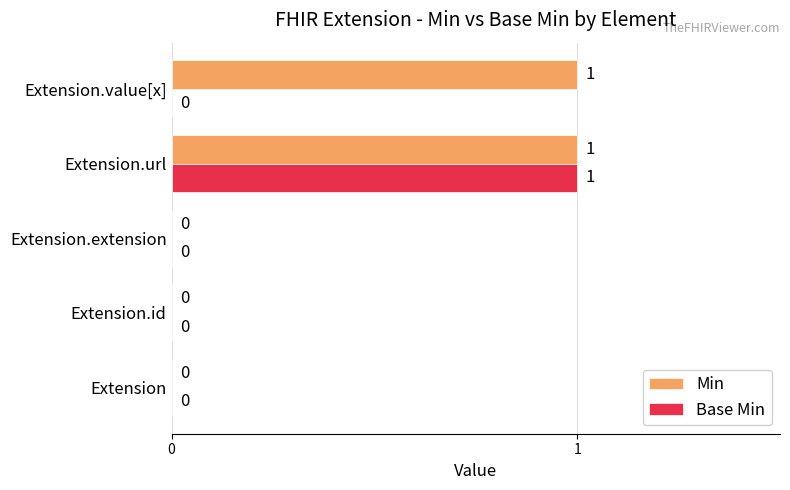

Is it true that Min equals 1 at Extension.value[x]?

True